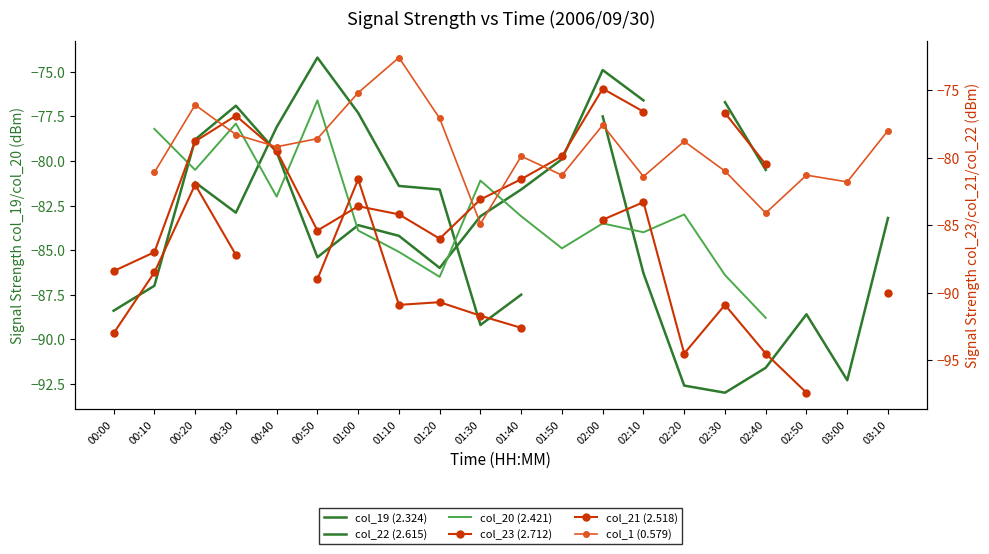

The col_22 (2.615) series shows -74.9 at 02:00. True or false?

True